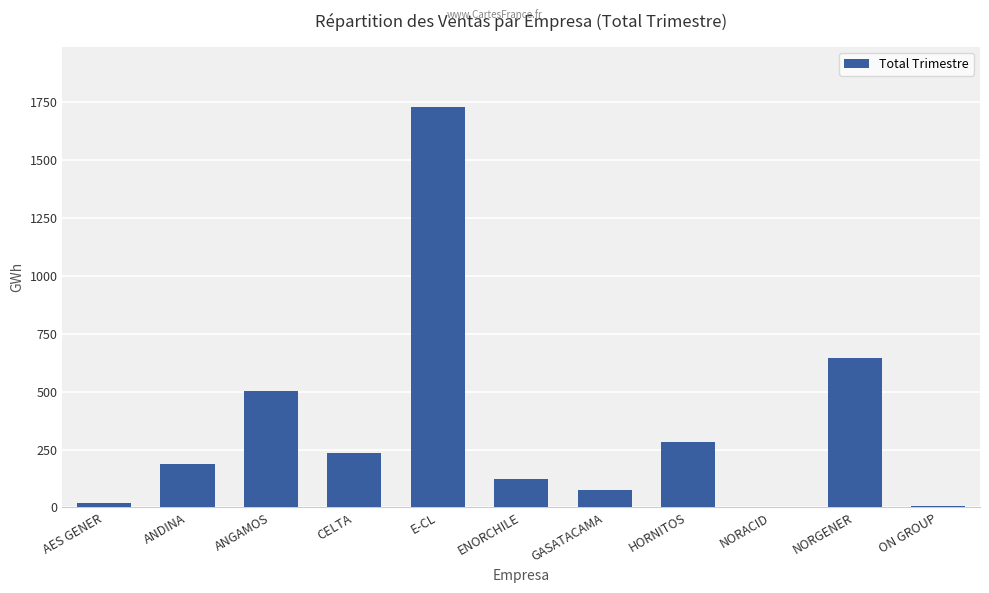

What is the change in value from ANGAMOS to HORNITOS?

-223.6